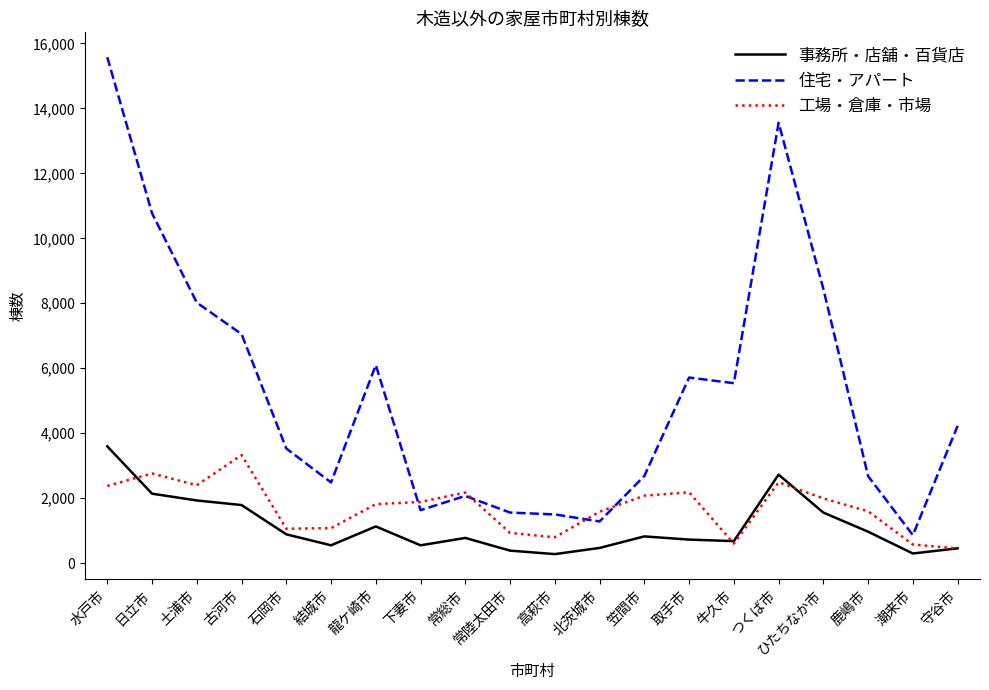

What is the sum of the 工場・倉庫・市場 values at 龍ケ崎市 and 牛久市?

2417